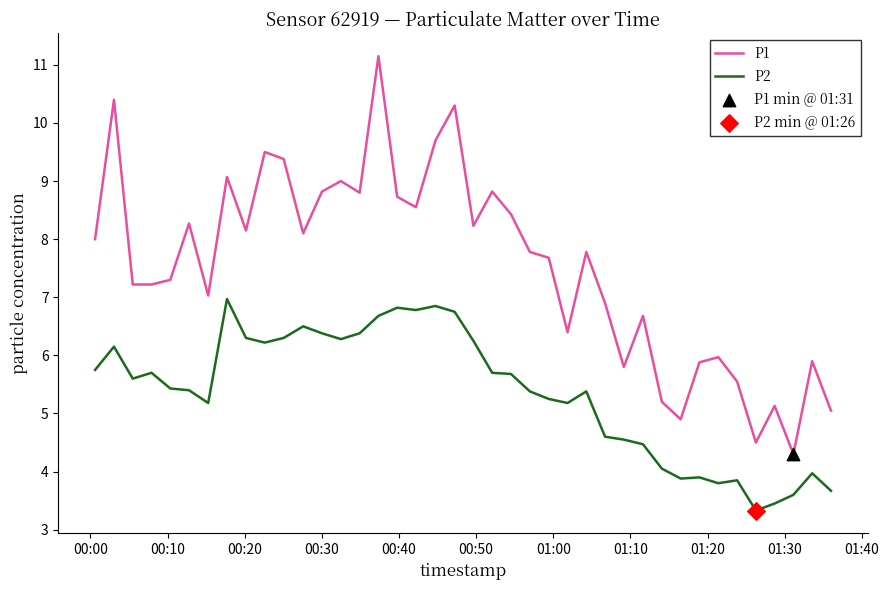

Which series has the largest total across all categories?

P1